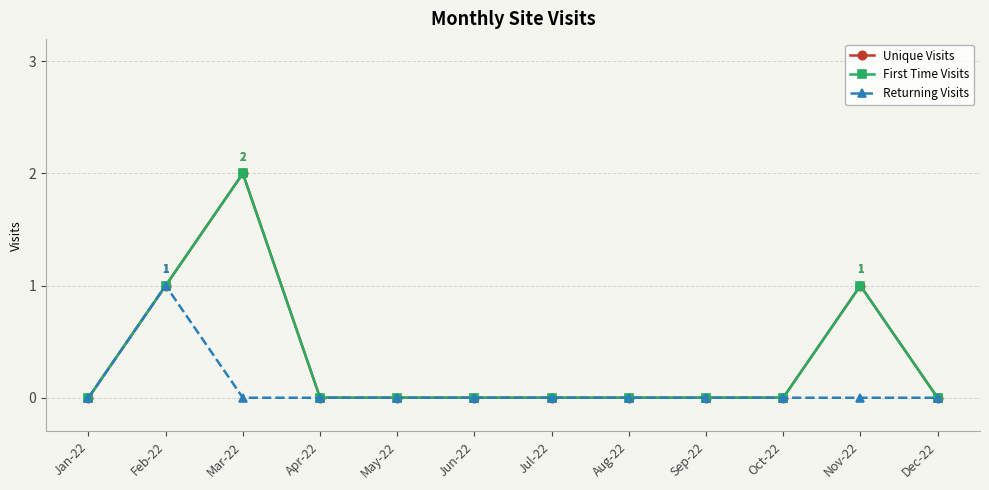

Is this an area chart (filled region under the line)?

No